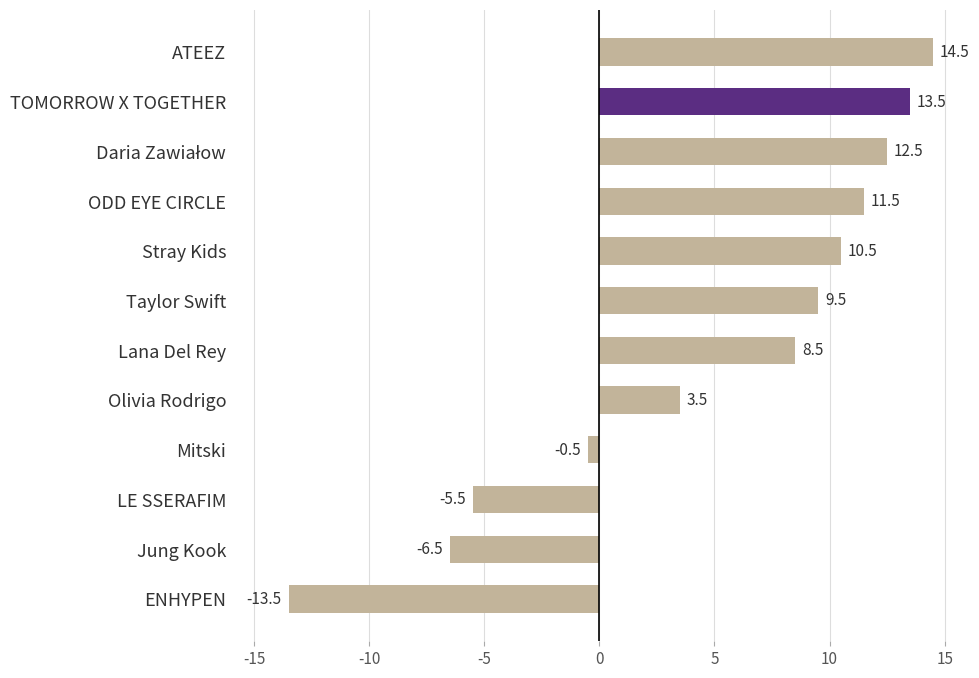

At which label is the value closest to 0?

Mitski